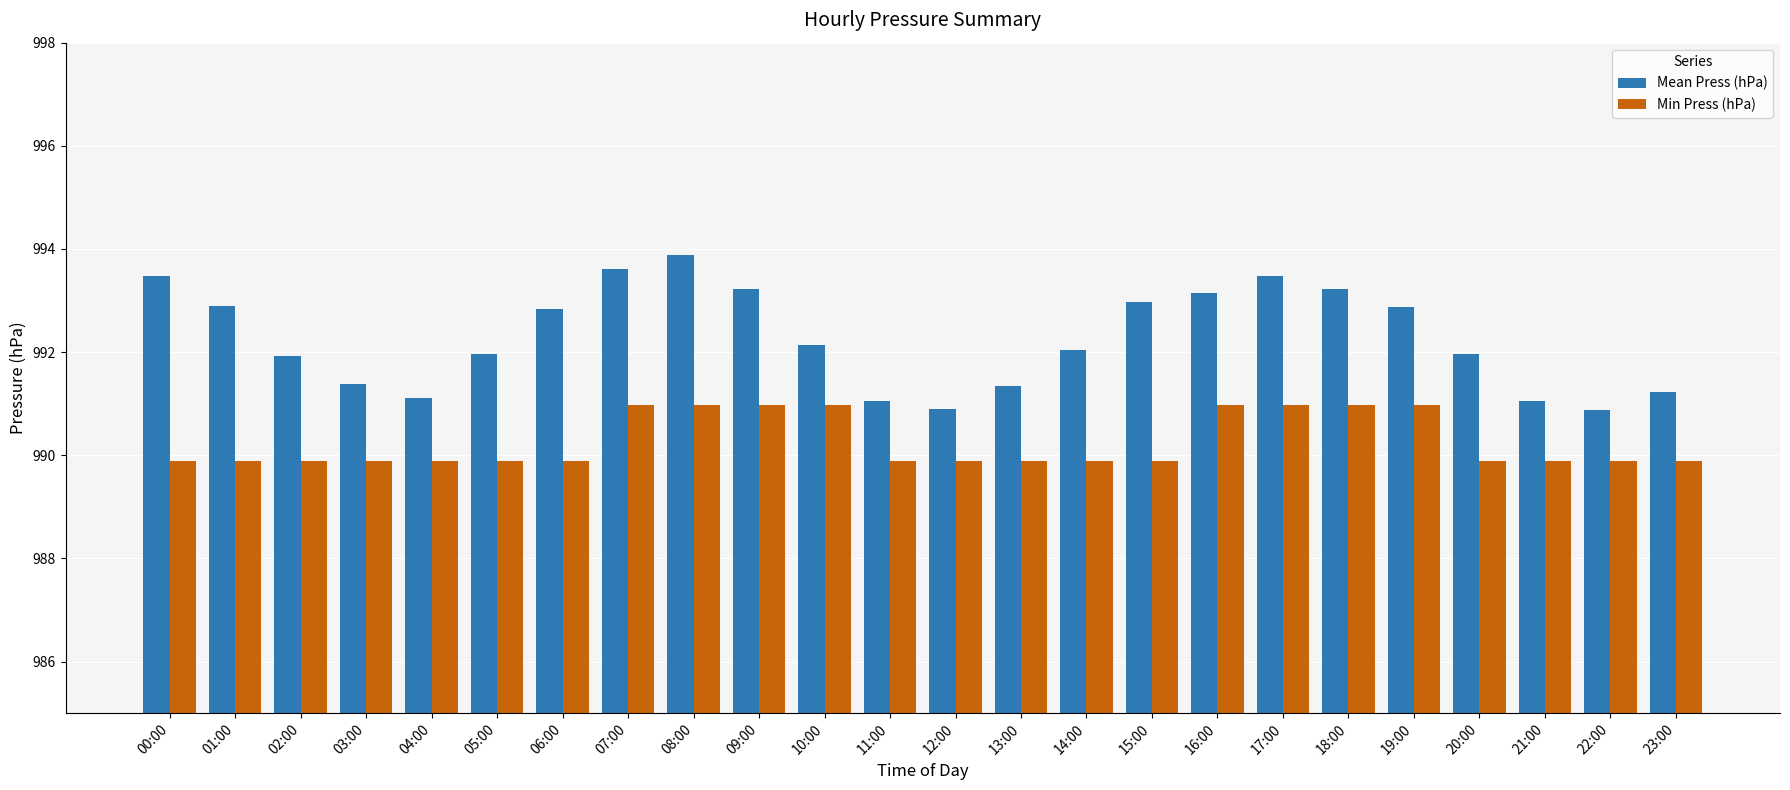

Which series changed the most between 00:00 and 17:00?

Min Press (hPa)